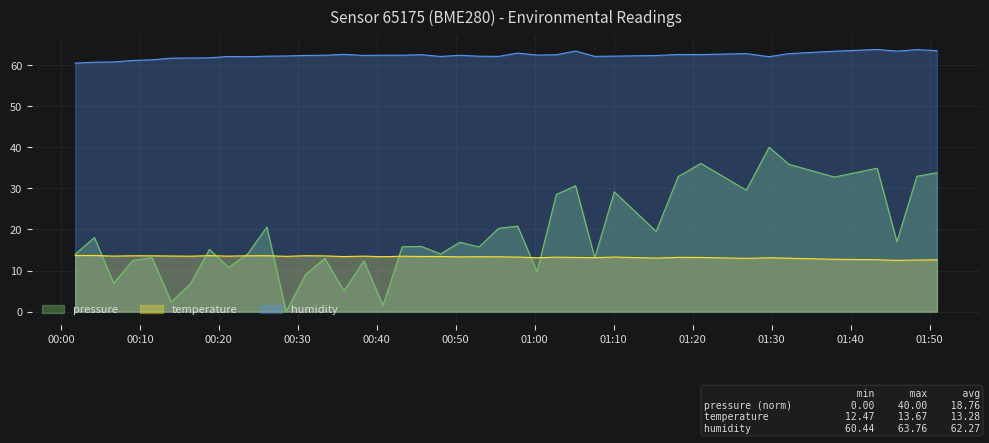

What is the value of the temperature point at the 34th from the left?

13.1